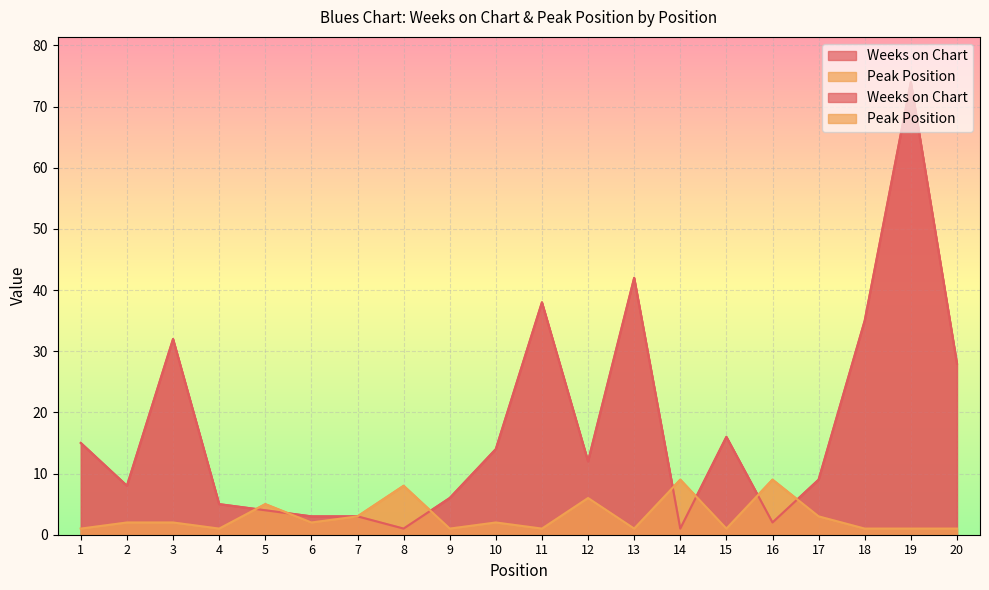

At 15, list the series in order from smallest to largest.

Peak Position, Weeks on Chart